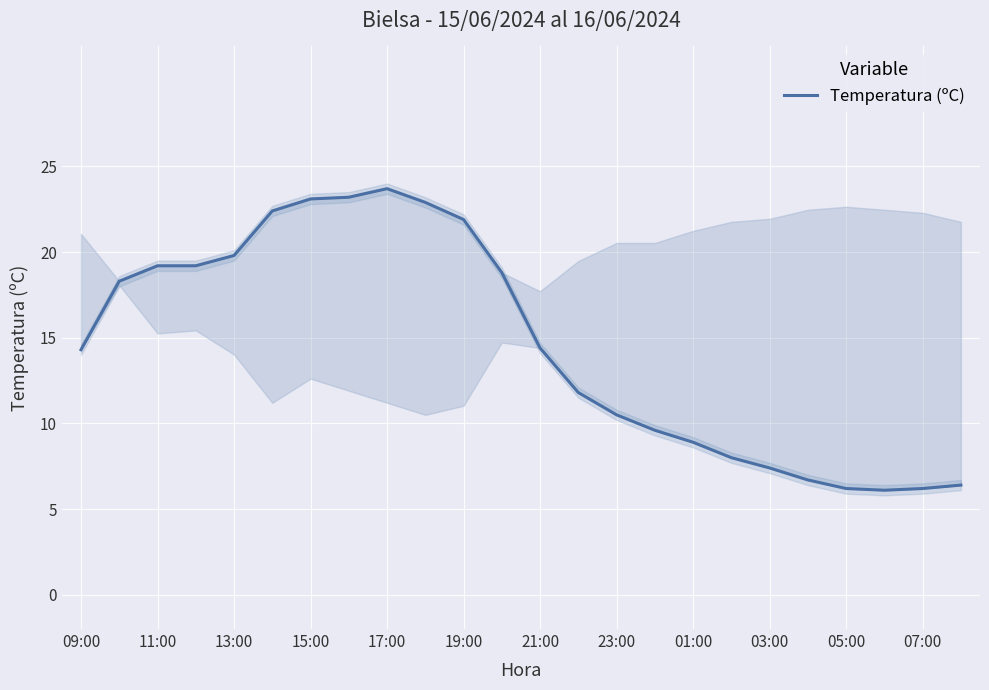

The chart shows a value of 11.5 at 19:00. True or false?

False